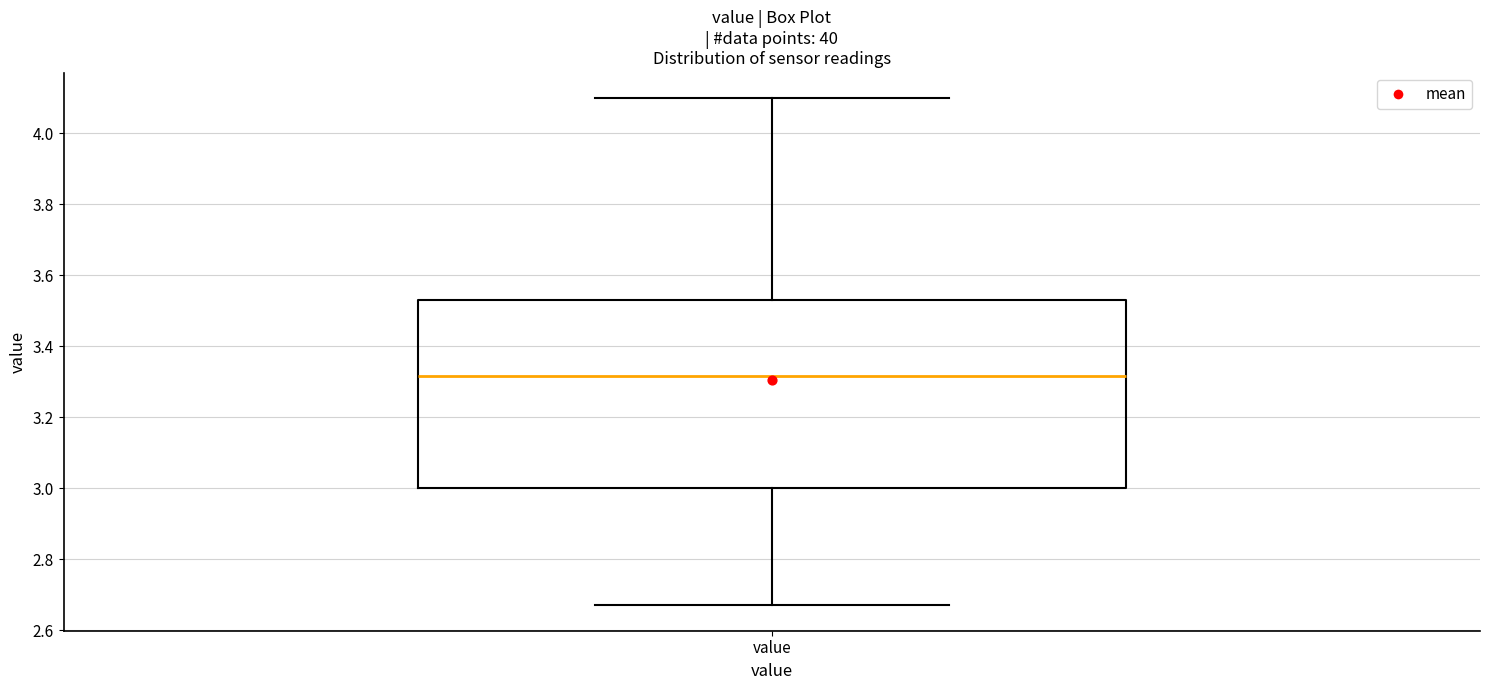

Read this box plot against the y-axis: the position of the median line, the range covered by the box, and the ends of both whiskers. The values are not printed on the chart, so give them approximately, as read against the axis.

median 3.32, box 3.00 to 3.54, whiskers 2.68 to 4.10